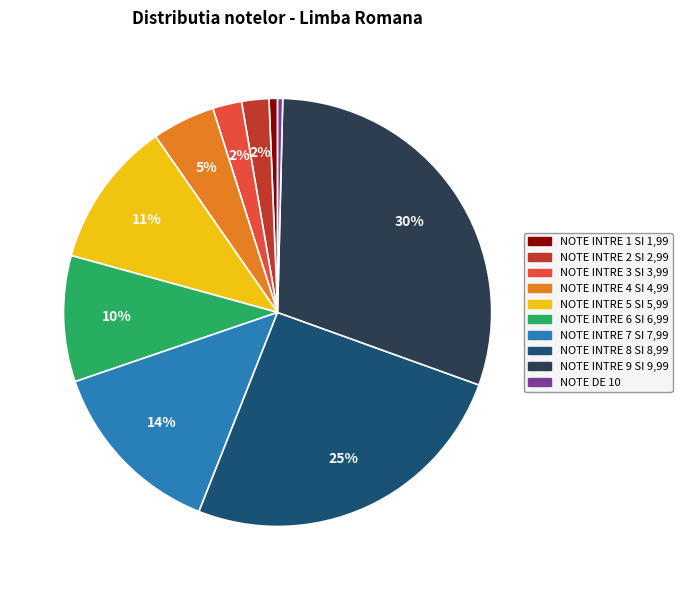

How many segments does this pie chart have?

10